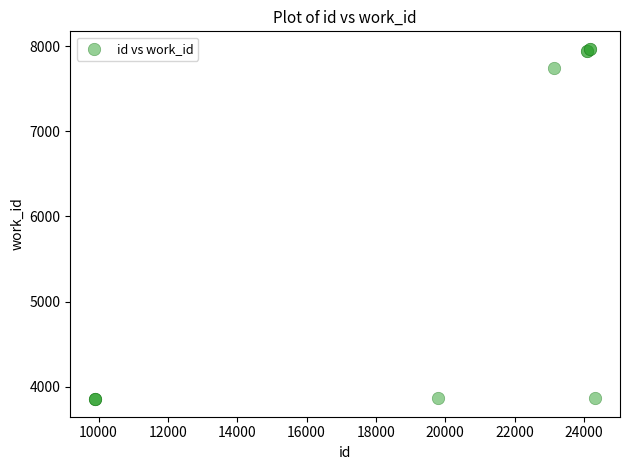

What Y value in the scatter plot is closest to 5911?

7746